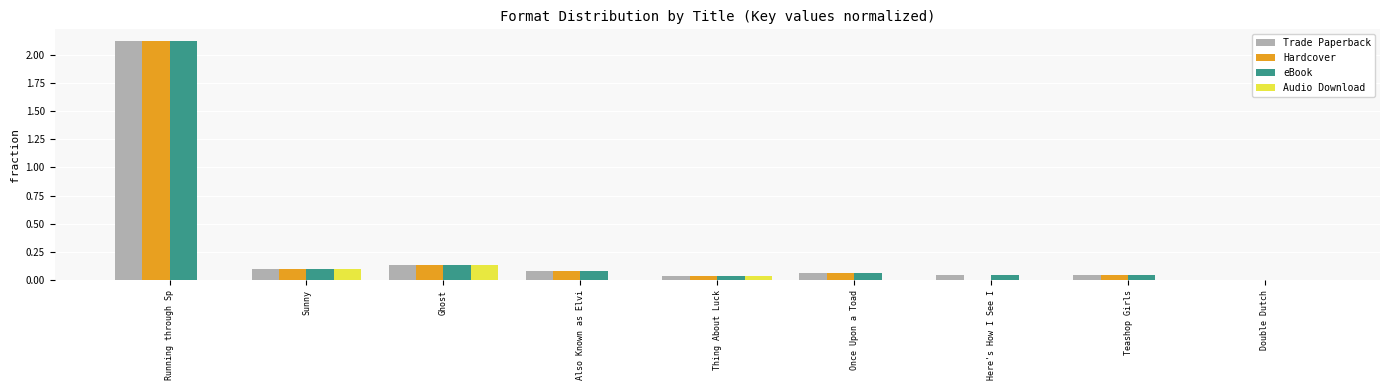

How many groups of bars are there?

9